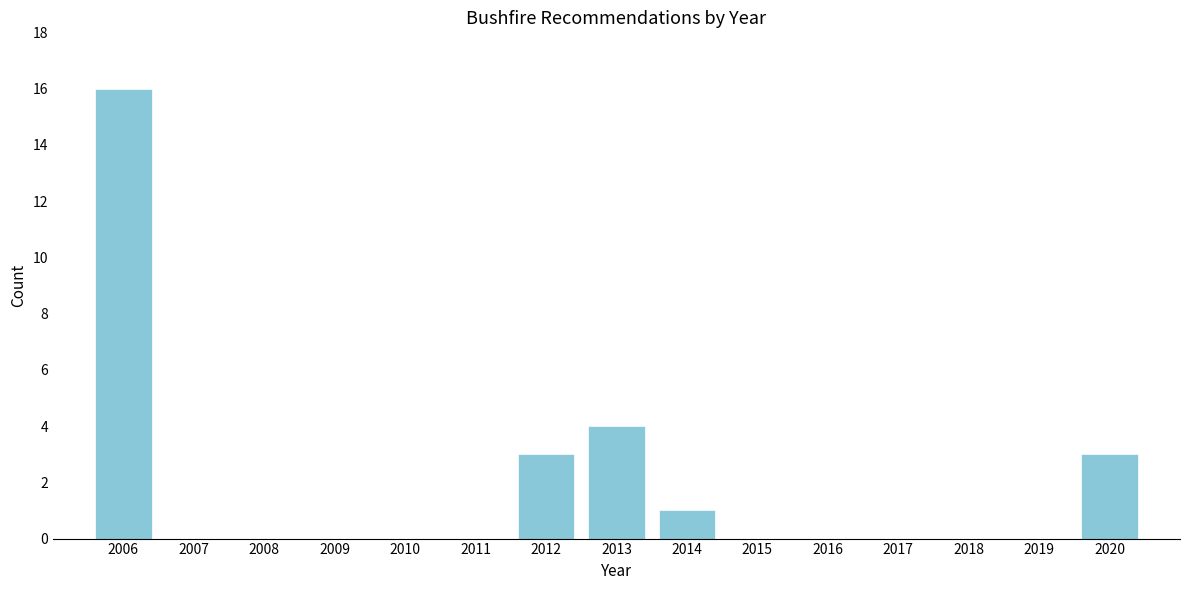

Reading right to left, list all the values displayed in this chart.

2020=3	2019=0	2018=0	2017=0	2016=0	2015=0	2014=1	2013=4	2012=3	2011=0	2010=0	2009=0	2008=0	2007=0	2006=16